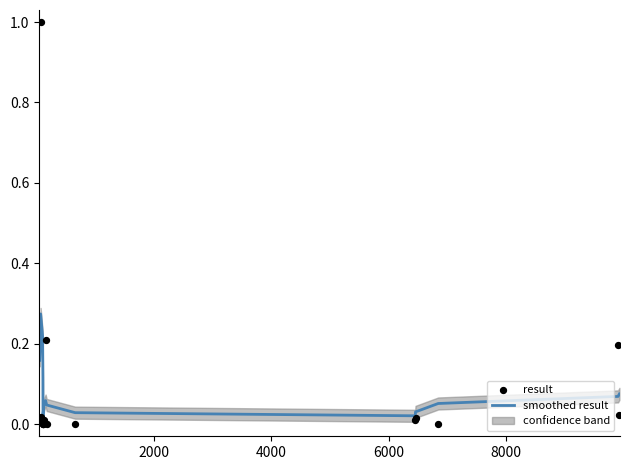

Which series contains the lowest Y value?

result